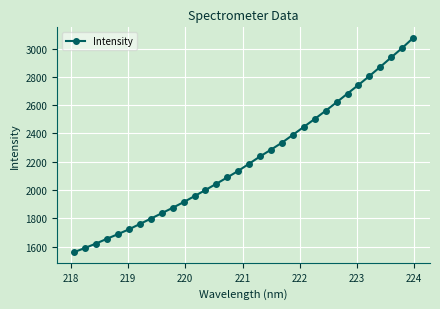

What is the average value?

2216.1